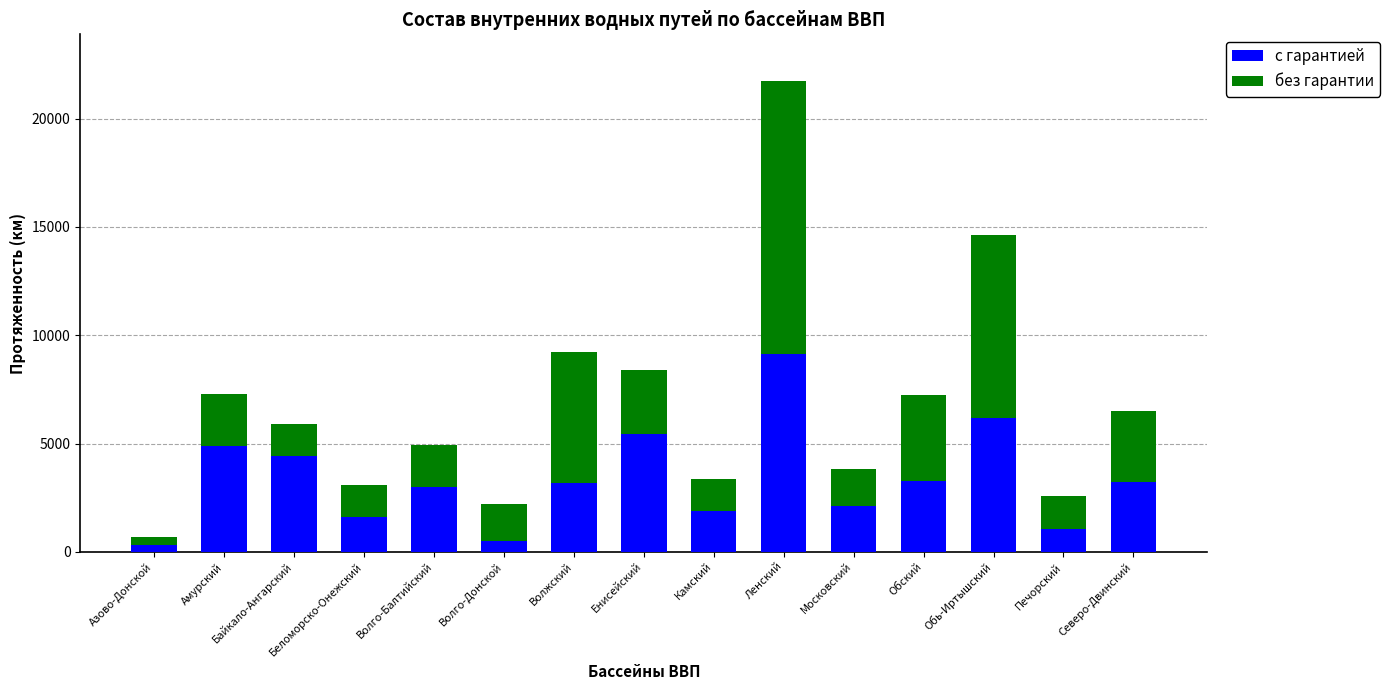

Which category has the highest value in the с гарантией series?

Ленский